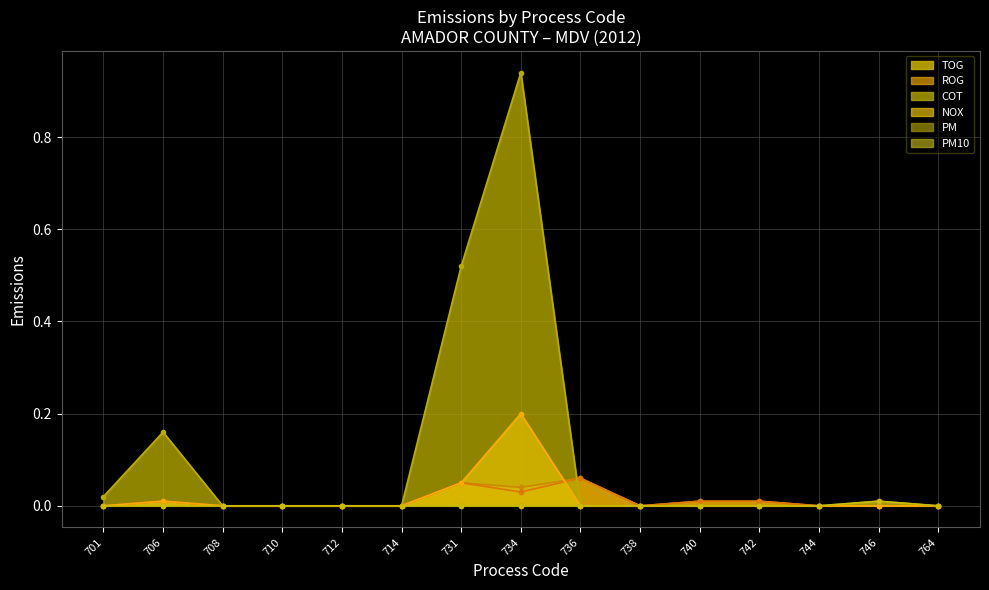

List the series in order of their peak value, highest first.

COT, NOX, TOG, ROG, PM, PM10